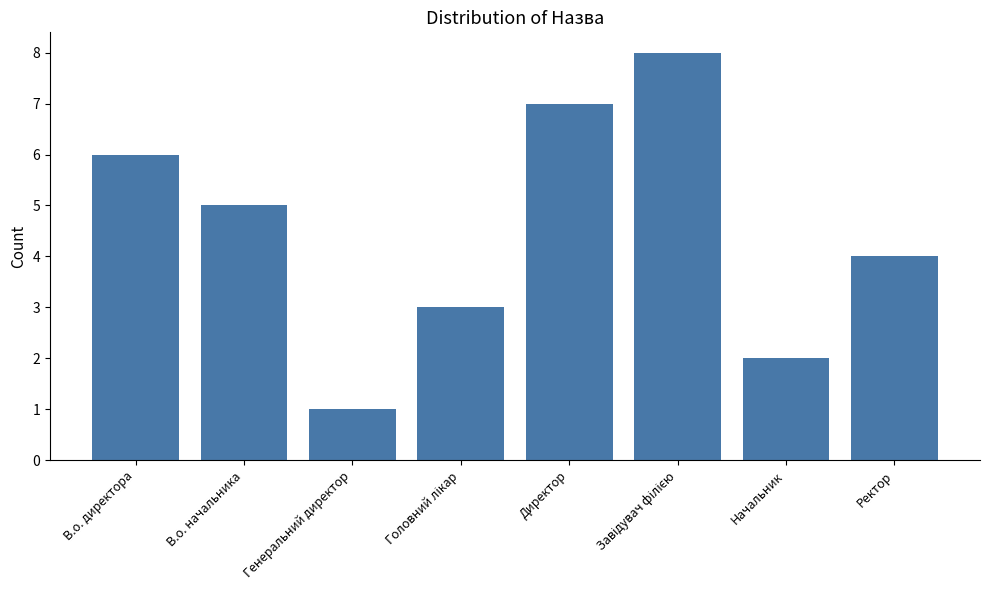

What is the label of the 7th bar from the left?

Начальник